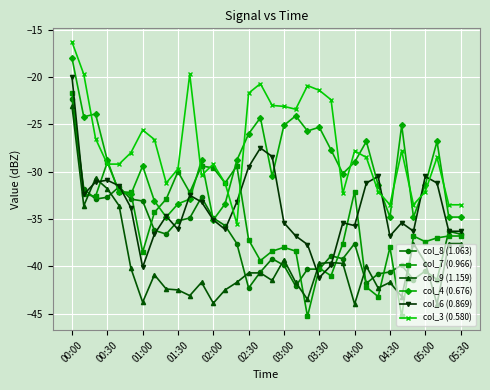

What is the difference between the maximum and second lowest values in the col_9 (1.159) series?

20.9